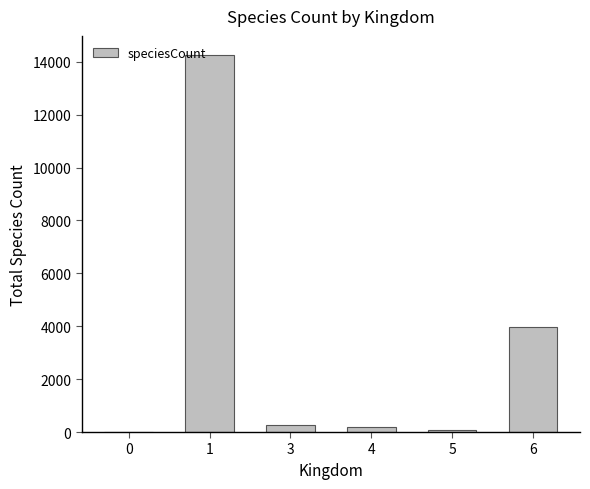

Where is the data nearest to the value 7135?

6